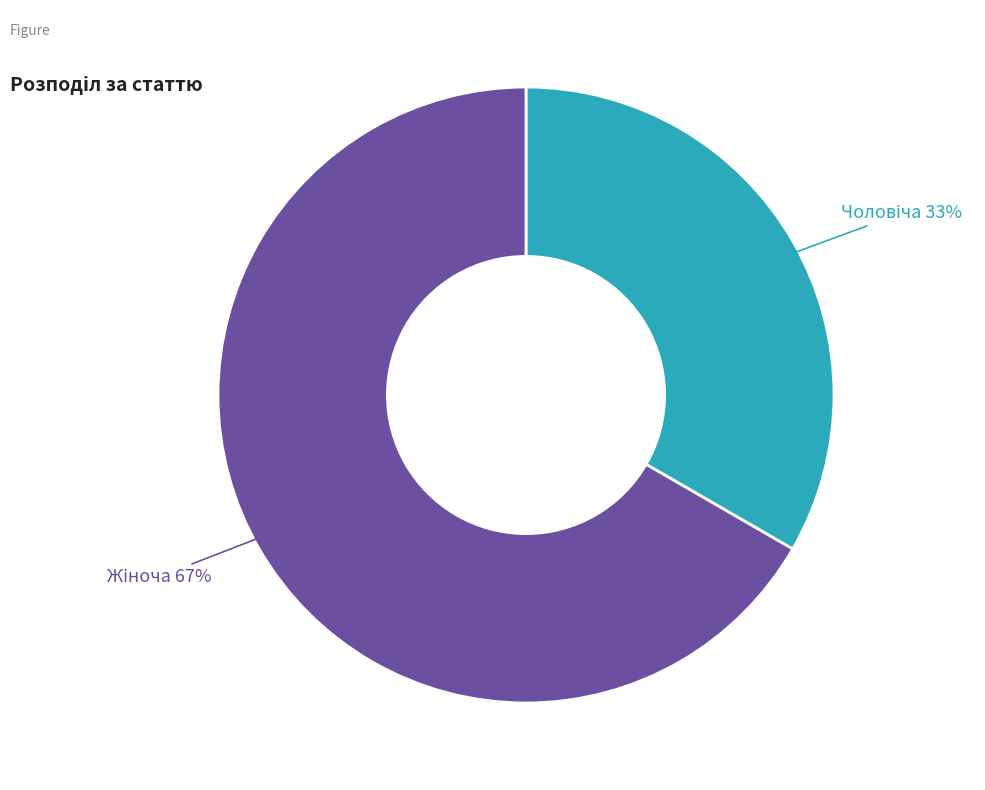

Is there a majority slice in this chart?

Yes